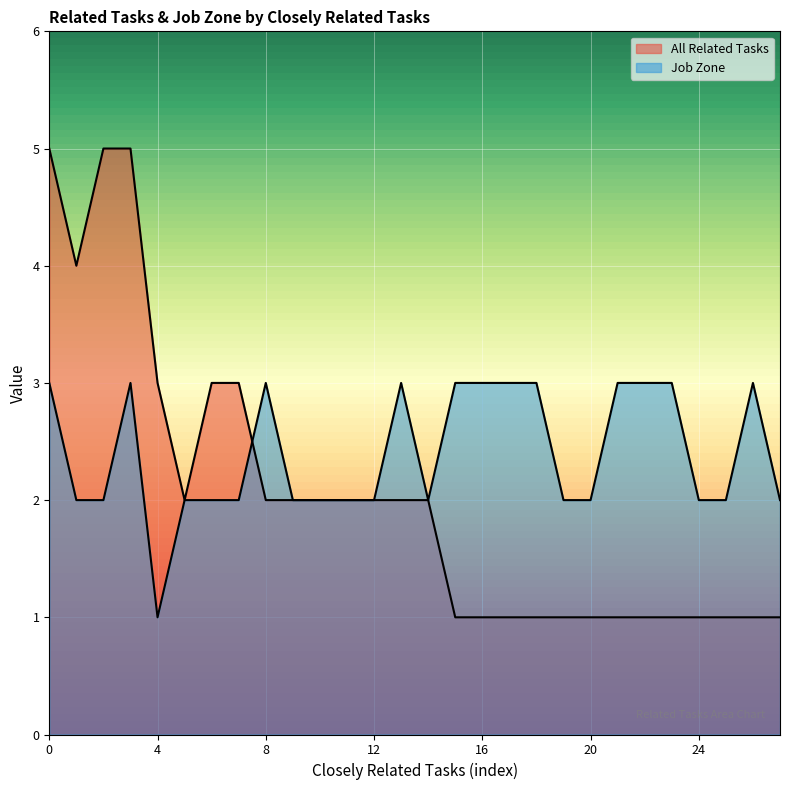

How many lines are shown in the chart?

2